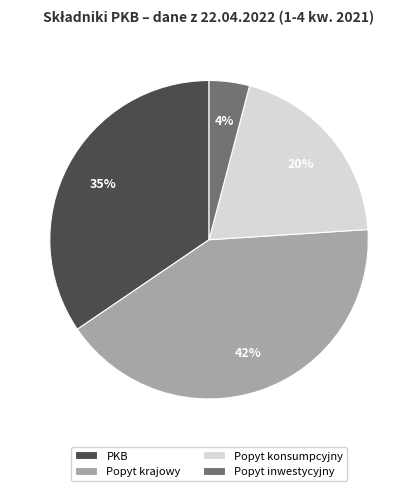

Count the number of slices in the pie.

4